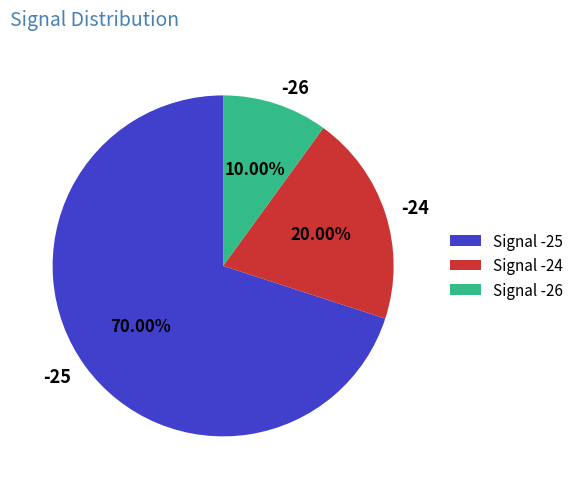

Does -26 account for over 50% of the chart?

No